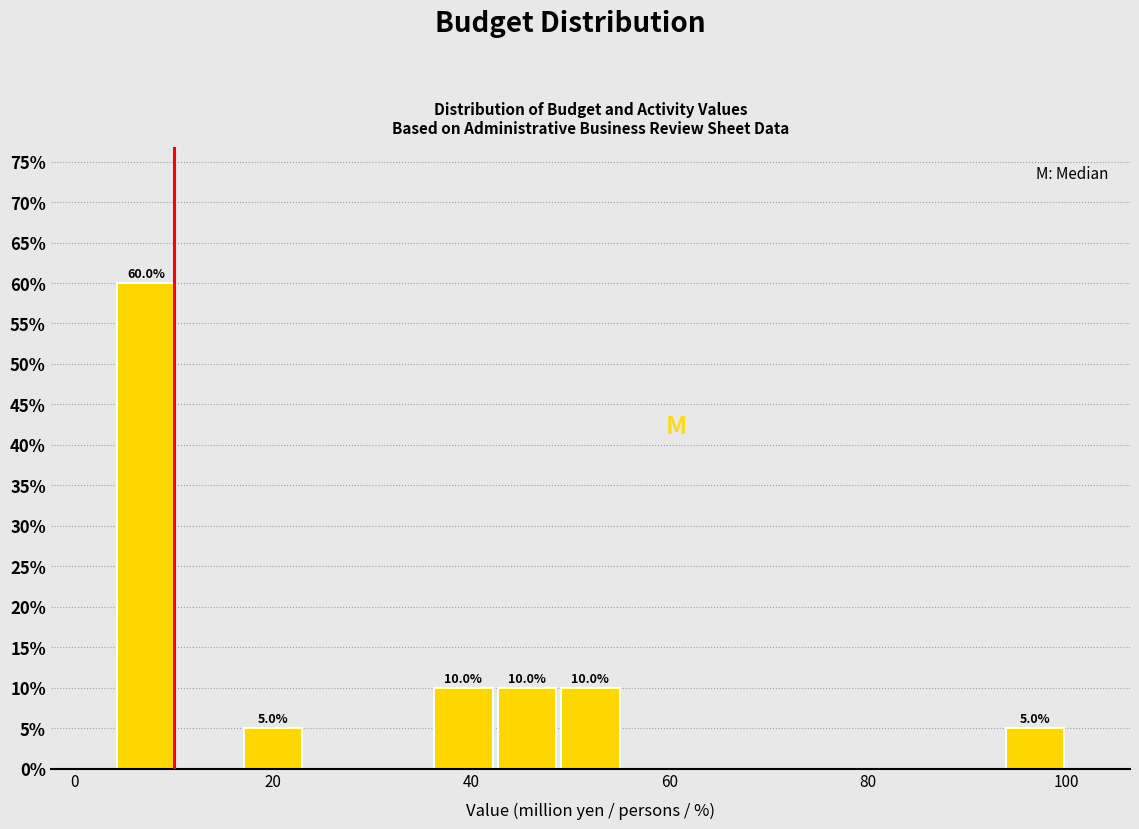

Around what value on the x-axis is the tallest bar? Give the approximate position of its centre, as read against the axis.

8